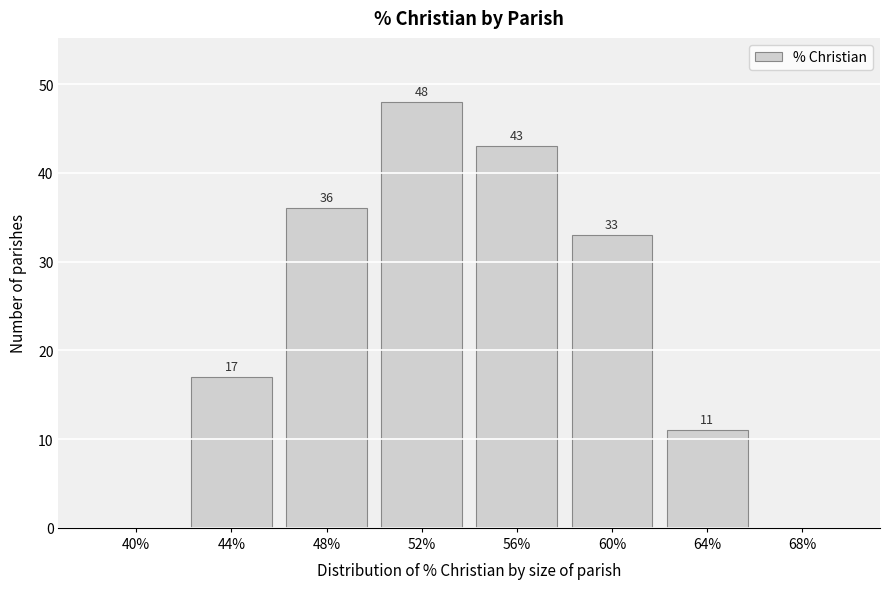

Reading left to right, extract all data points from this chart.

40%=0	44%=17	48%=36	52%=48	56%=43	60%=33	64%=11	68%=0